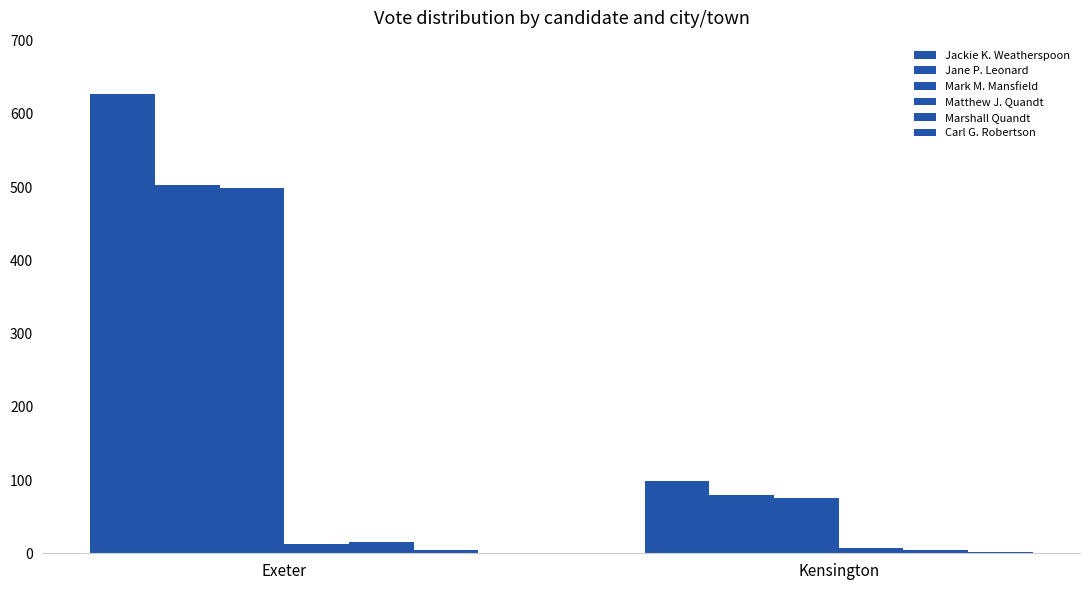

Reading right to left, extract all data points from this chart.

Jackie K. Weatherspoon: 99	627
Jane P. Leonard: 80	503
Mark M. Mansfield: 76	499
Matthew J. Quandt: 7	13
Marshall Quandt: 4	15
Carl G. Robertson: 2	5